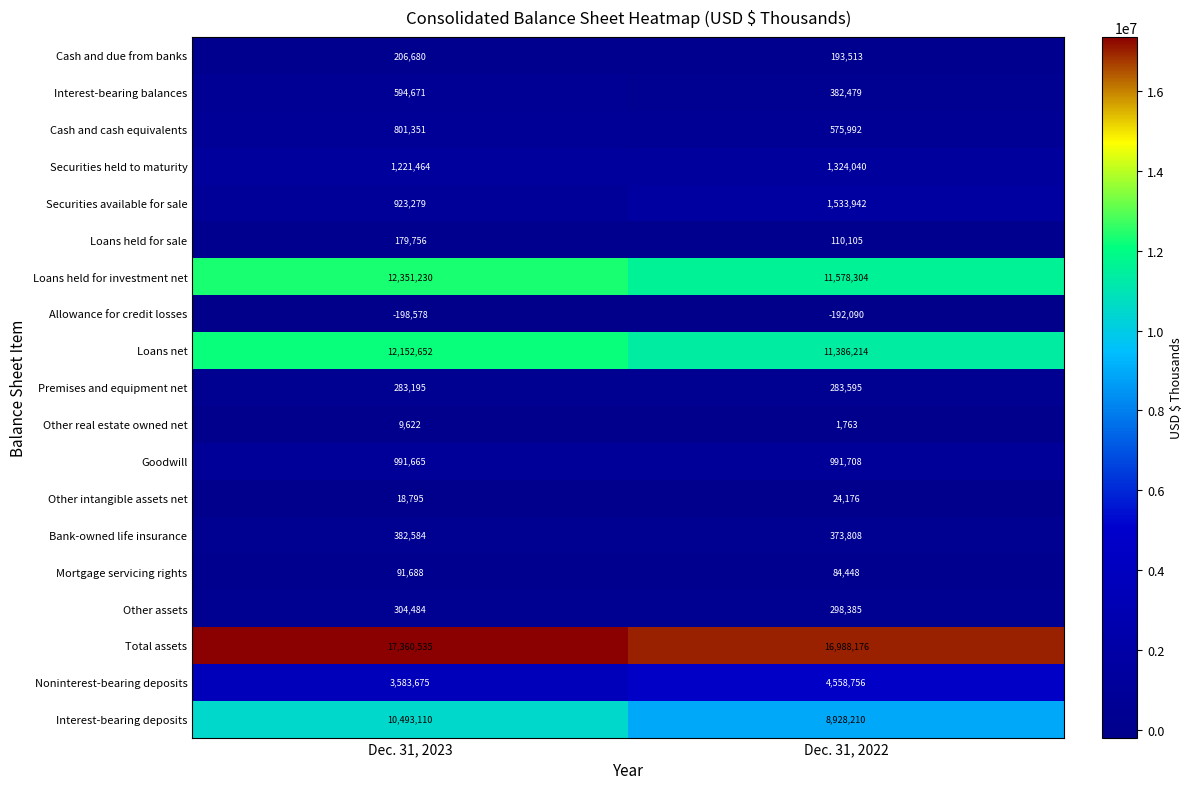

What is the difference between the highest and lowest values at Dec. 31, 2023?

17559113